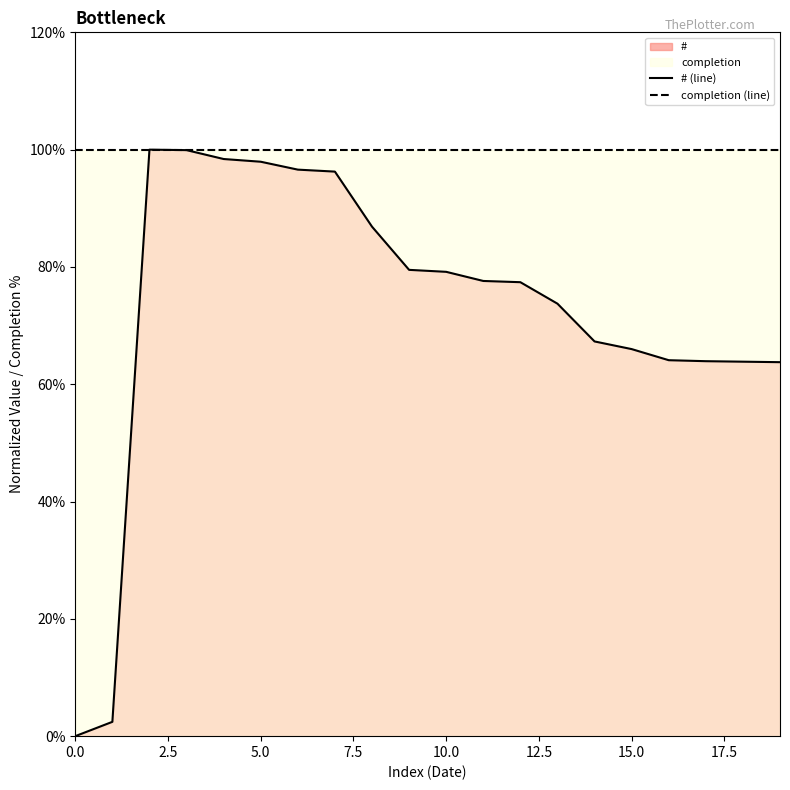

How many interior local peaks does the # (line) series have?

1